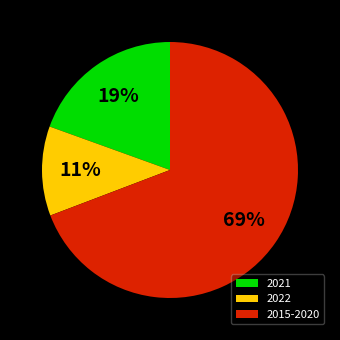

To the nearest percent, what is the average slice percentage?

33%